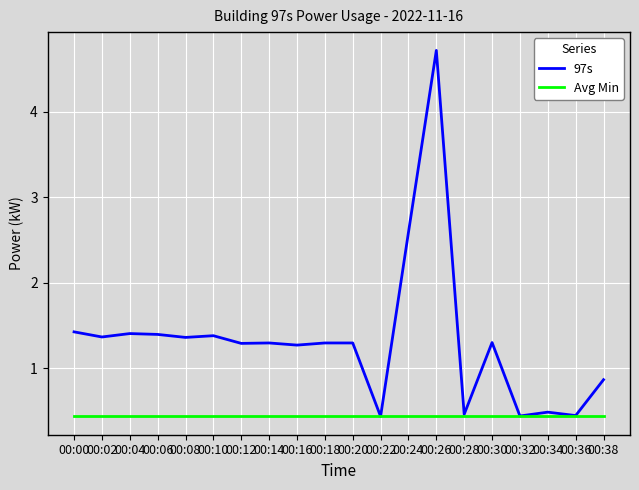

At which label does 97s first exceed 1?

00:00